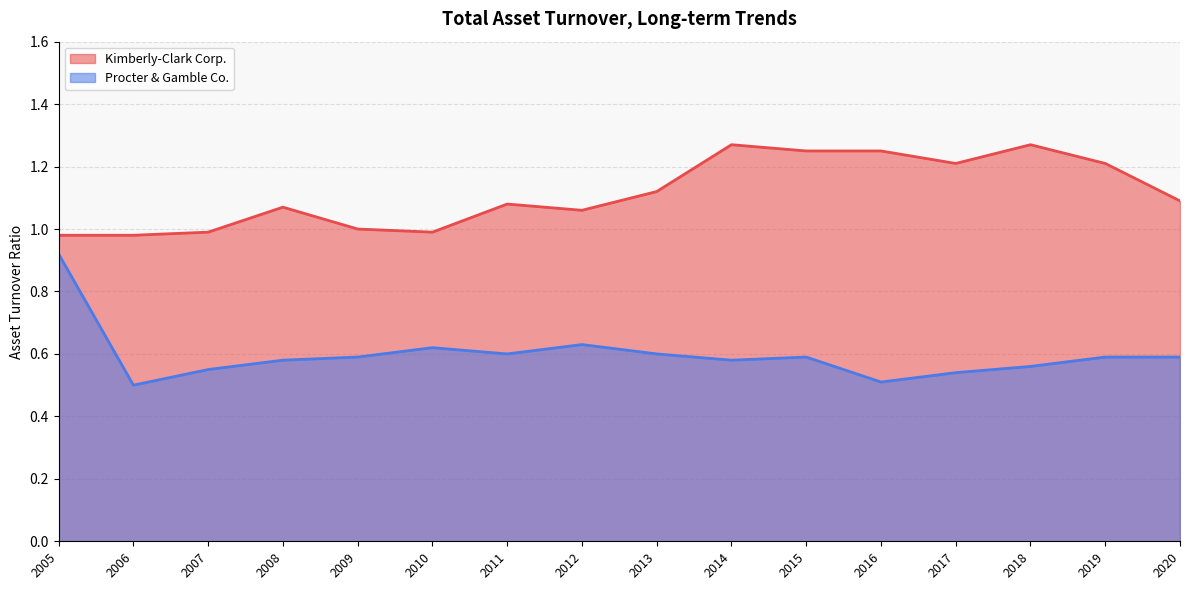

At how many categories does at least one series exceed 0?

16